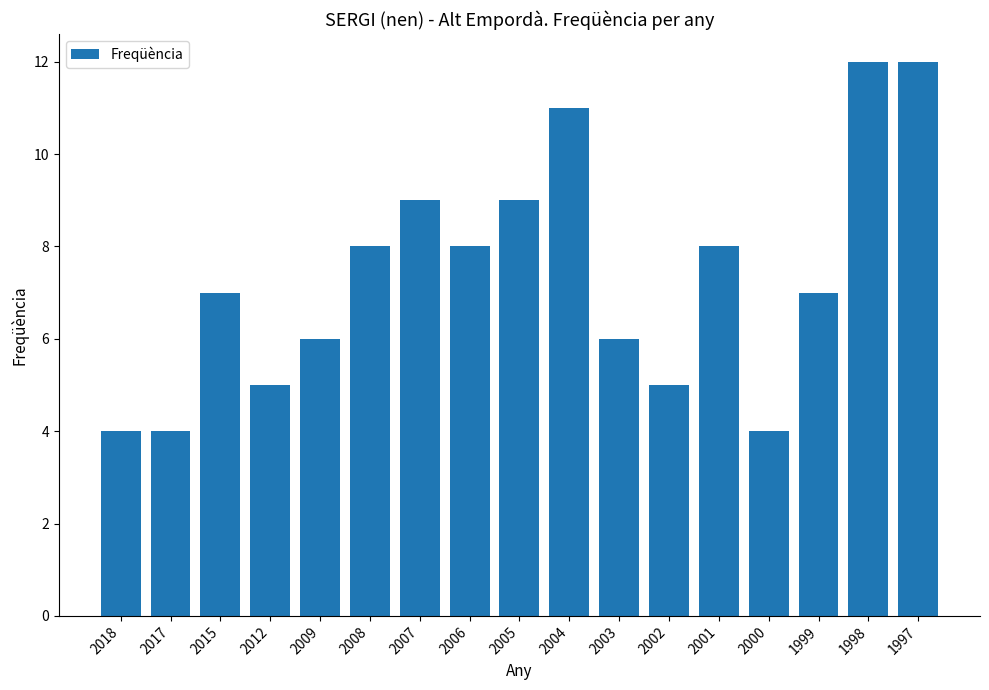

What is the average value?

7